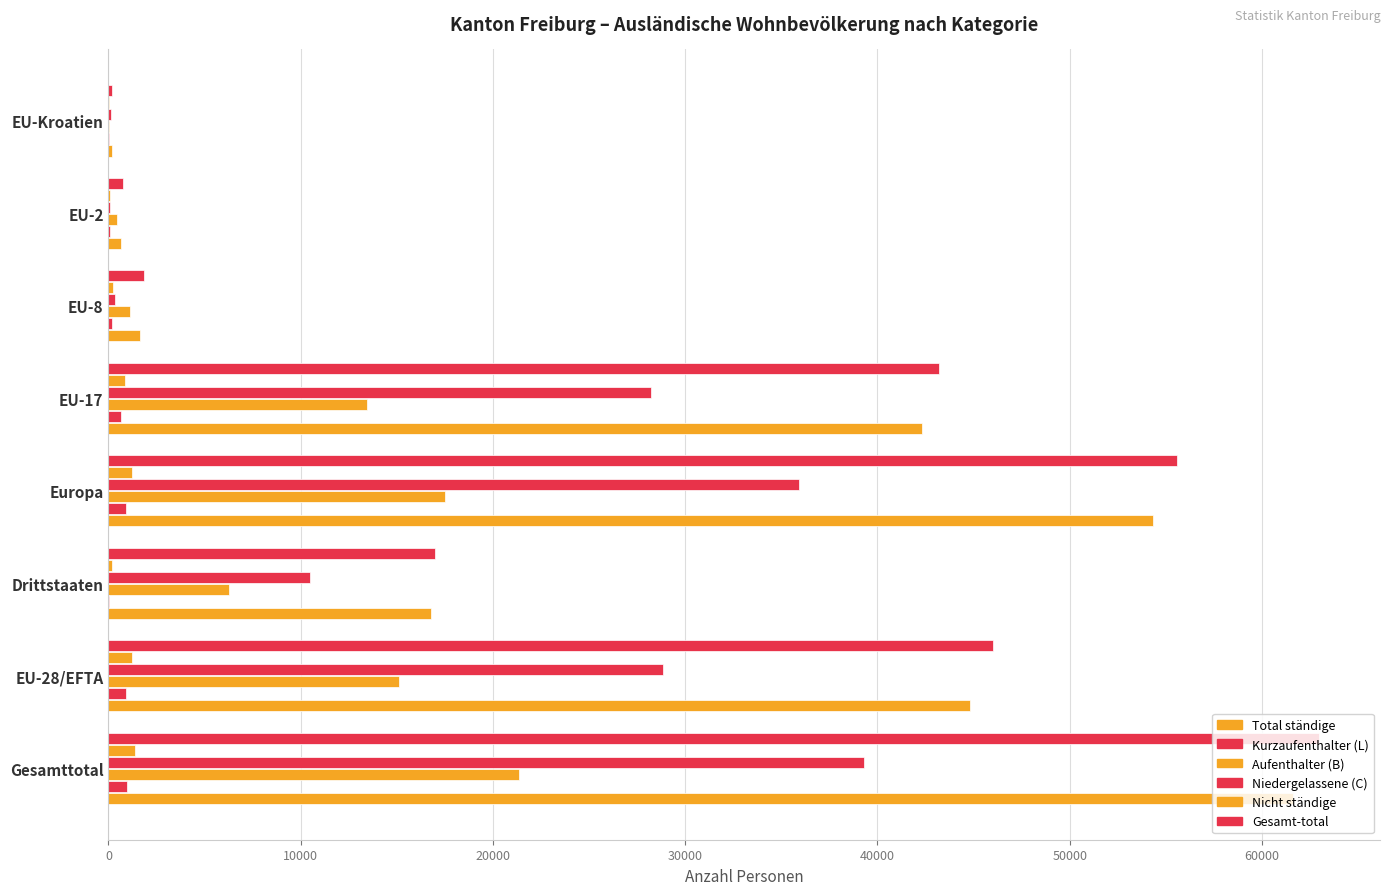

Count the number of data series in this chart.

6